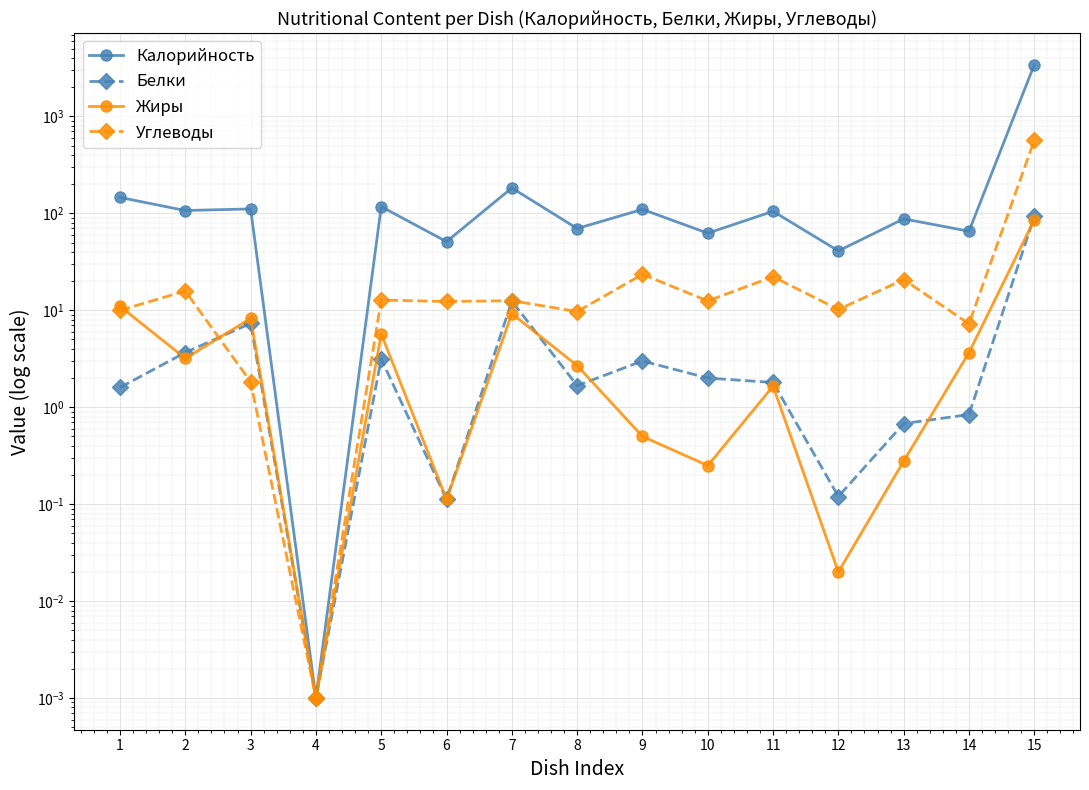

Reading left to right, extract all data points from this chart.

Калорийность: 1=146.0	2=107.0	3=111.2	4=0.0	5=117.3	6=51.1	7=183.0	8=69.8	9=110.0	10=62.5	11=105.0	12=41.0	13=87.8	14=65.4	15=3418.3
Белки: 1=1.6	2=3.7	3=7.3	4=0.0	5=3.1	6=0.1	7=12.4	8=1.7	9=3.0	10=2.0	11=1.8	12=0.1	13=0.7	14=0.8	15=93.0
Жиры: 1=11.0	2=3.2	3=8.2	4=0.0	5=5.7	6=0.1	7=9.2	8=2.7	9=0.5	10=0.2	11=1.6	12=0.0	13=0.3	14=3.7	15=85.7
Углеводы: 1=10.0	2=15.8	3=1.8	4=0.0	5=12.8	6=12.3	7=12.6	8=9.7	9=23.5	10=12.5	11=22.2	12=10.2	13=20.7	14=7.3	15=568.7